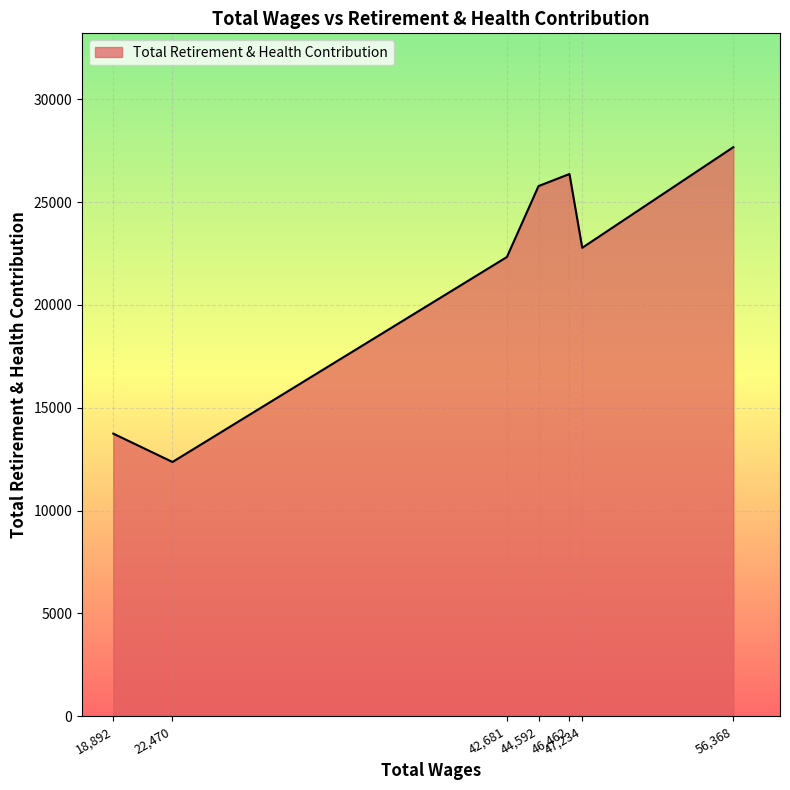

Rank the categories by value from highest to lowest.

56,368, 46,462, 44,592, 47,234, 42,681, 18,892, 22,470